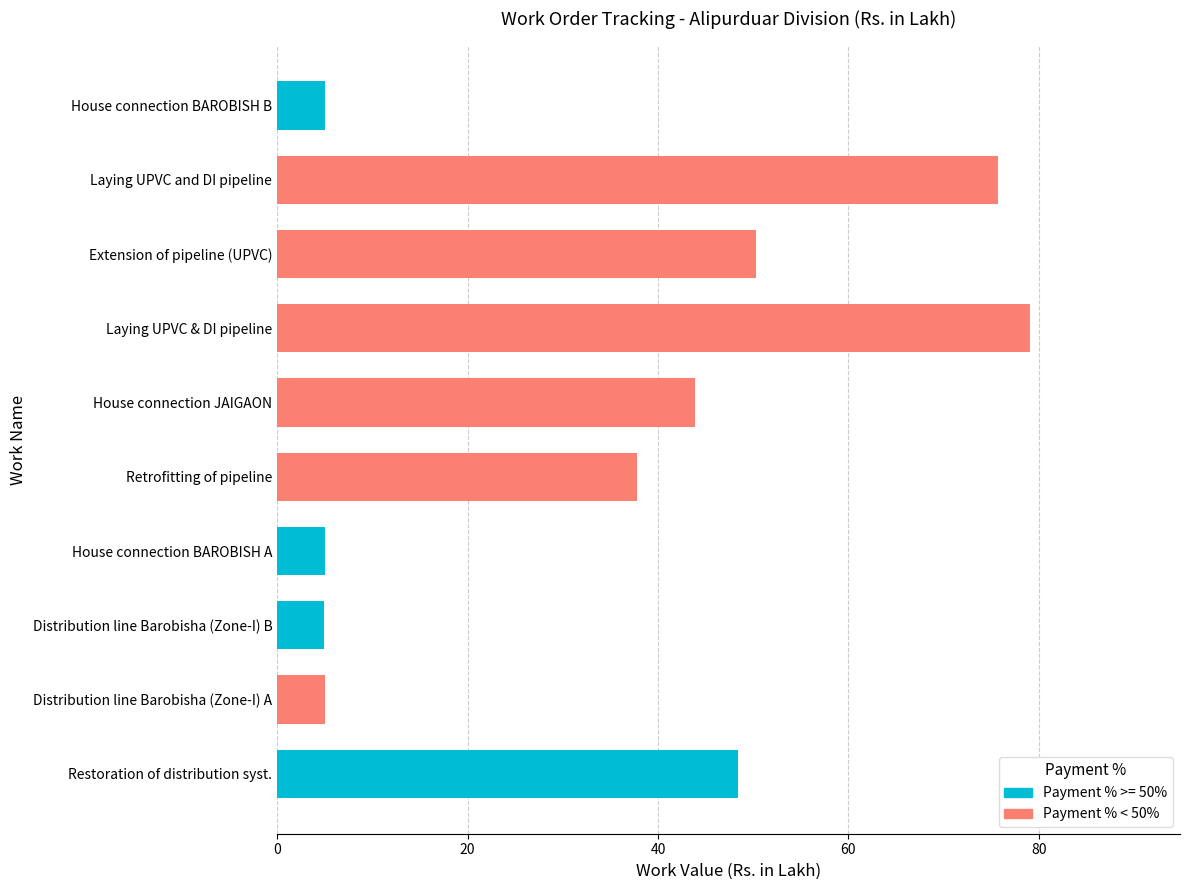

What is the change in value from Restoration of distribution syst. to Laying UPVC & DI pipeline?

+30.7